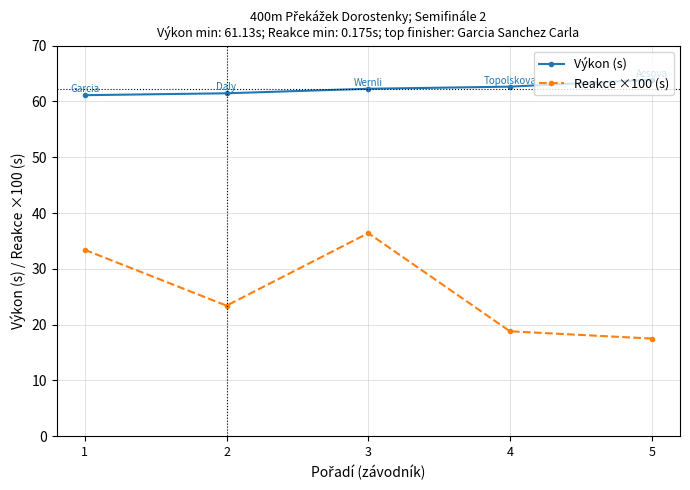

Which label corresponds to the smallest value in the chart?

5